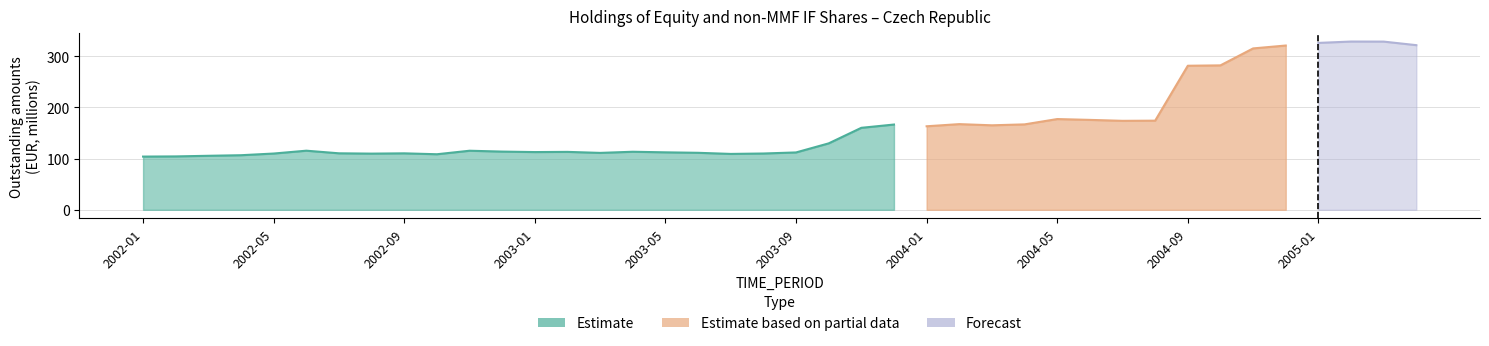

Rank the categories by value from lowest to highest.

2002-01, 2002-02, 2002-03, 2002-04, 2002-10, 2003-07, 2002-08, 2002-05, 2003-08, 2002-09, 2002-07, 2003-03, 2003-06, 2003-09, 2003-05, 2003-01, 2003-02, 2003-04, 2002-12, 2002-11, 2002-06, 2003-10, 2003-11, 2004-01, 2004-03, 2003-12, 2004-04, 2004-02, 2004-07, 2004-08, 2004-06, 2004-05, 2004-09, 2004-10, 2004-11, 2004-12, 2005-04, 2005-01, 2005-03, 2005-02